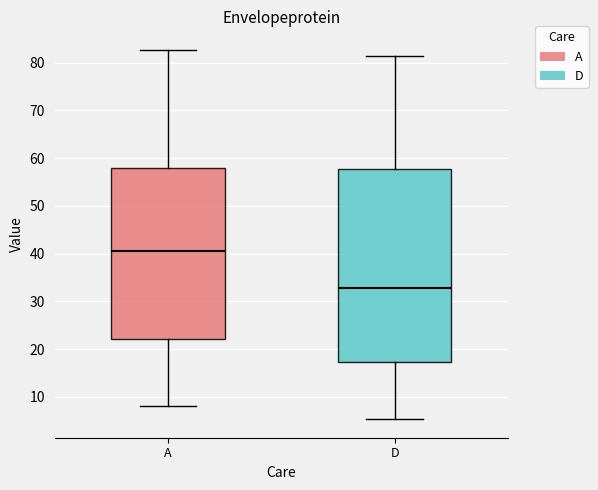

Which box's median line is the lowest?

D